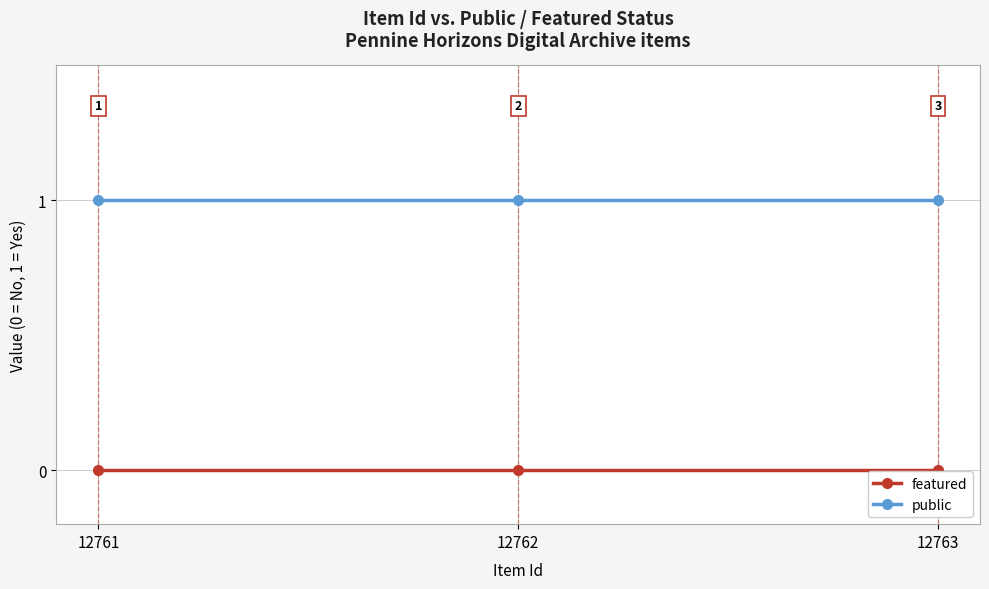

What is the value of the public point at the 2nd from the left?

1